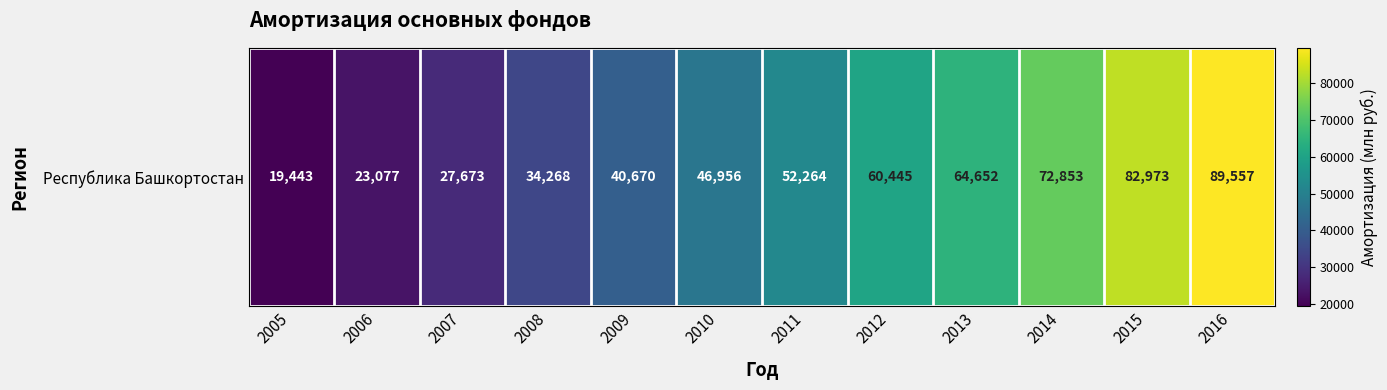

Reading left to right, transcribe all the data shown in this chart.

2005=19443	2006=23077	2007=27673	2008=34268	2009=40670	2010=46956	2011=52264	2012=60445	2013=64652	2014=72853	2015=82973	2016=89557